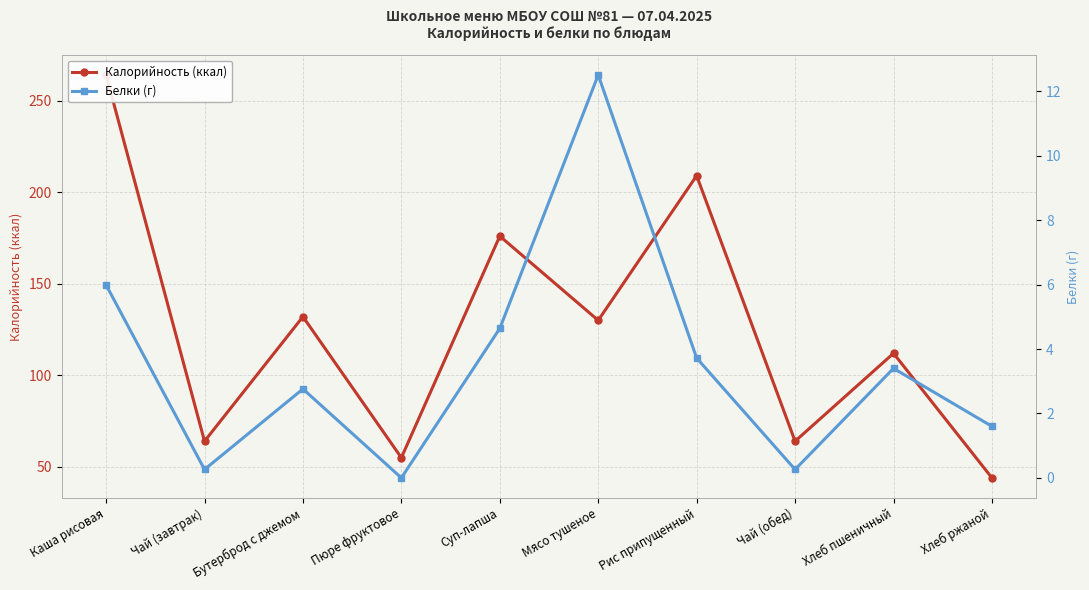

What is the spread (max minus min) of values at Пюре фруктовое?

55.0